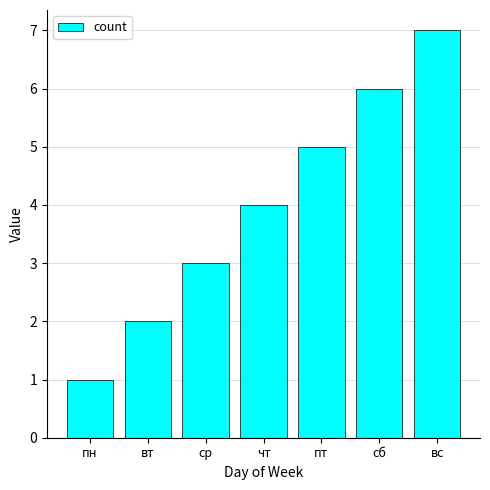

Which label corresponds to the largest value in the chart?

вс